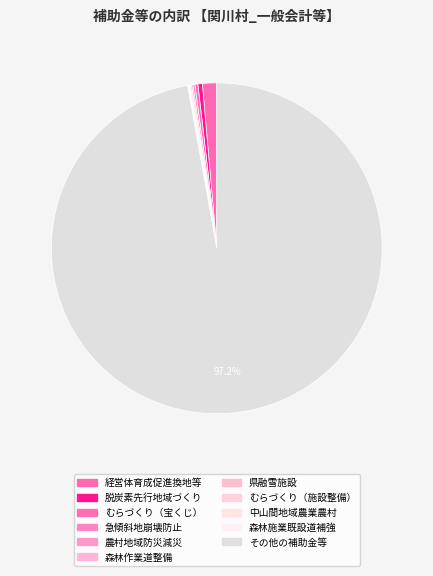

To the nearest percent, what is the difference between the largest and smallest slice percentages?

97%